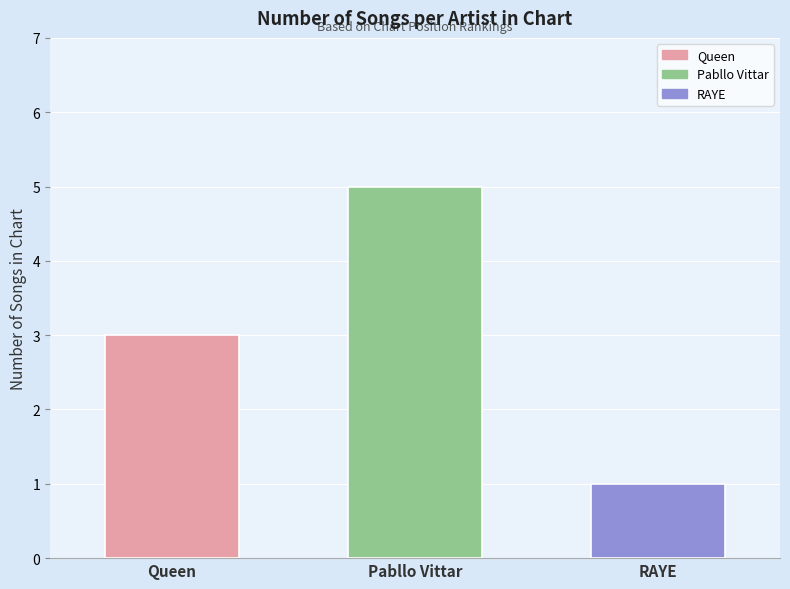

Reading left to right, transcribe all the data shown in this chart.

Queen=3	Pabllo Vittar=5	RAYE=1